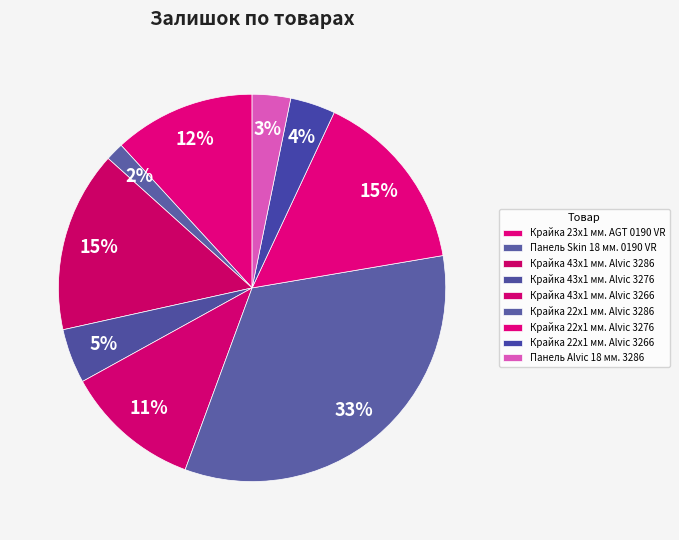

Count the number of slices in the pie.

9